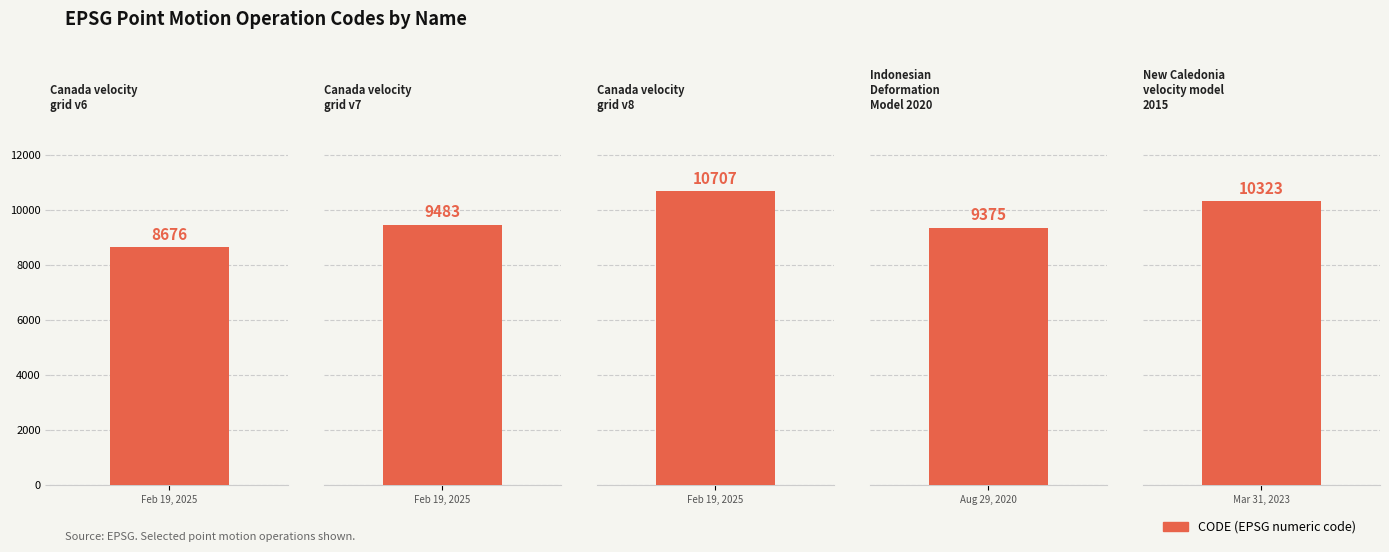

What is the approximate value at Canada velocity
grid v6, to the nearest 50?

8700